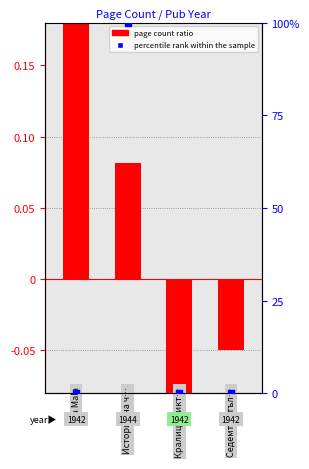

Which series contains the lowest Y value?

page count ratio